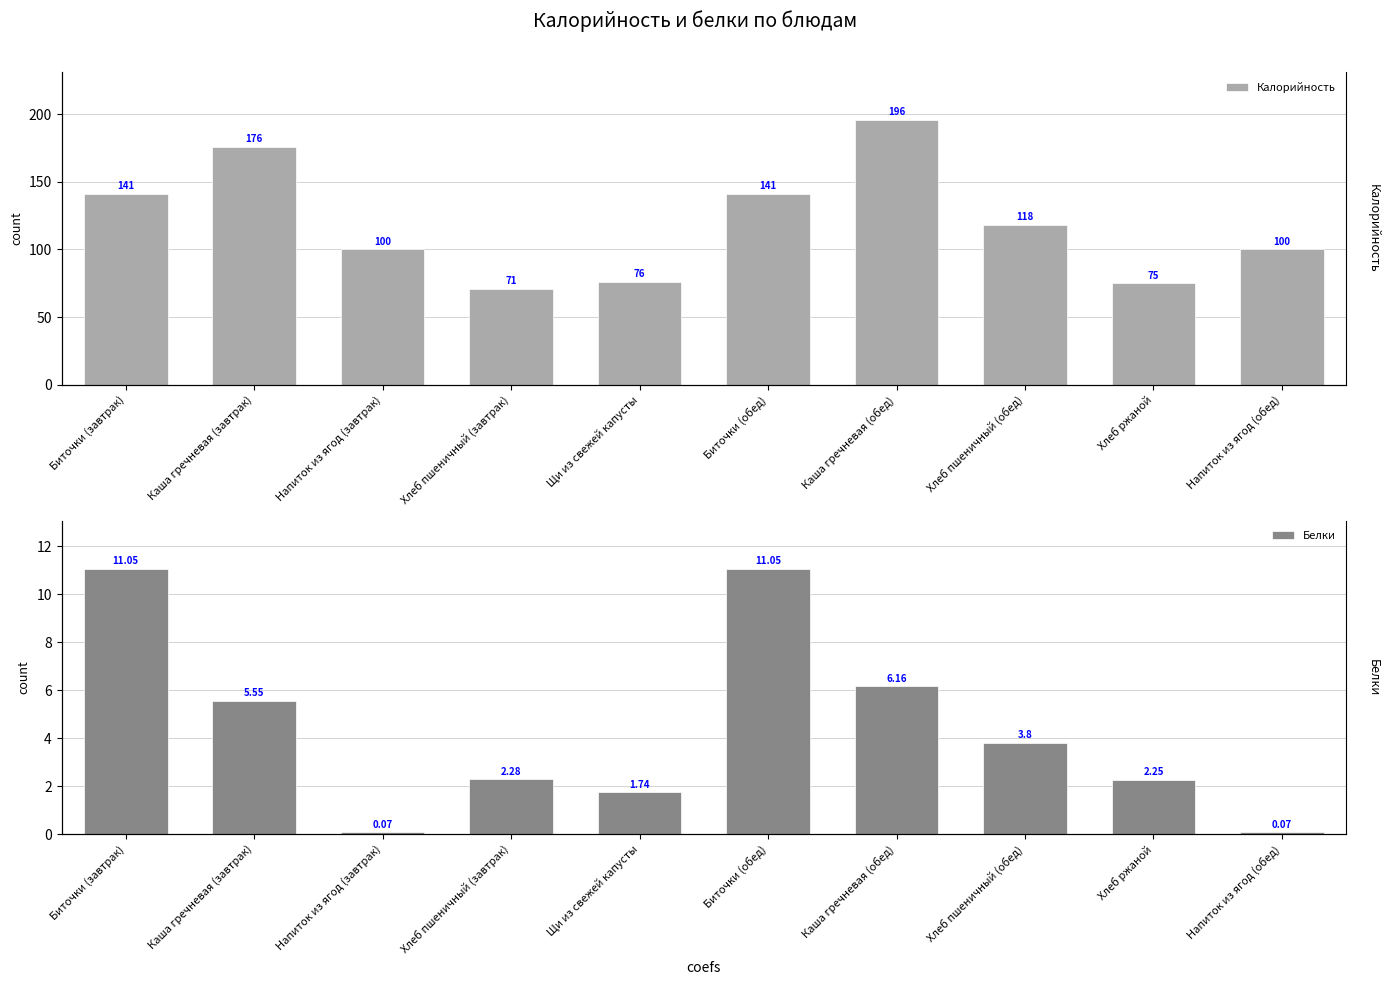

Rank the series by their average value, from highest to lowest.

Калорийность, Белки